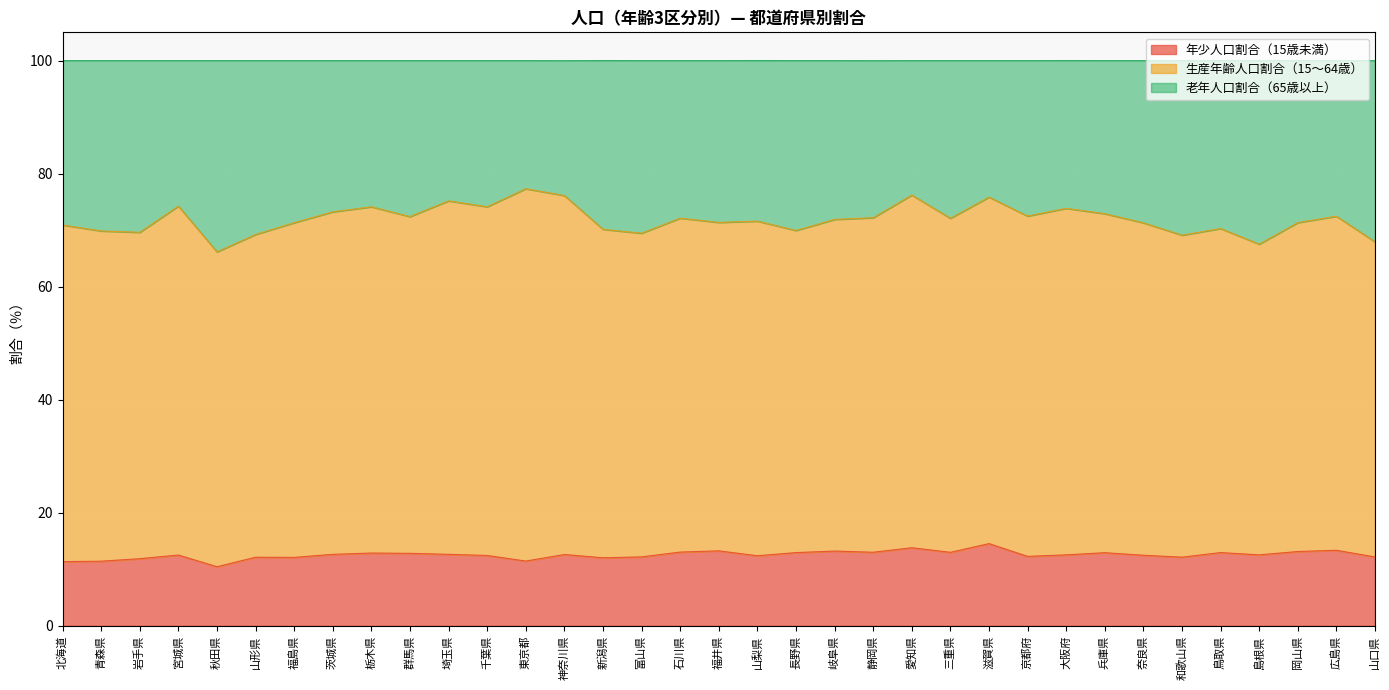

True or false: 年少人口割合（15歳未満） has a value of 13.1 at 岡山県.

True